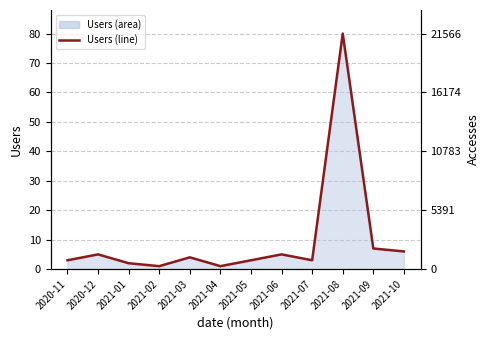

What is the greatest value displayed?

80